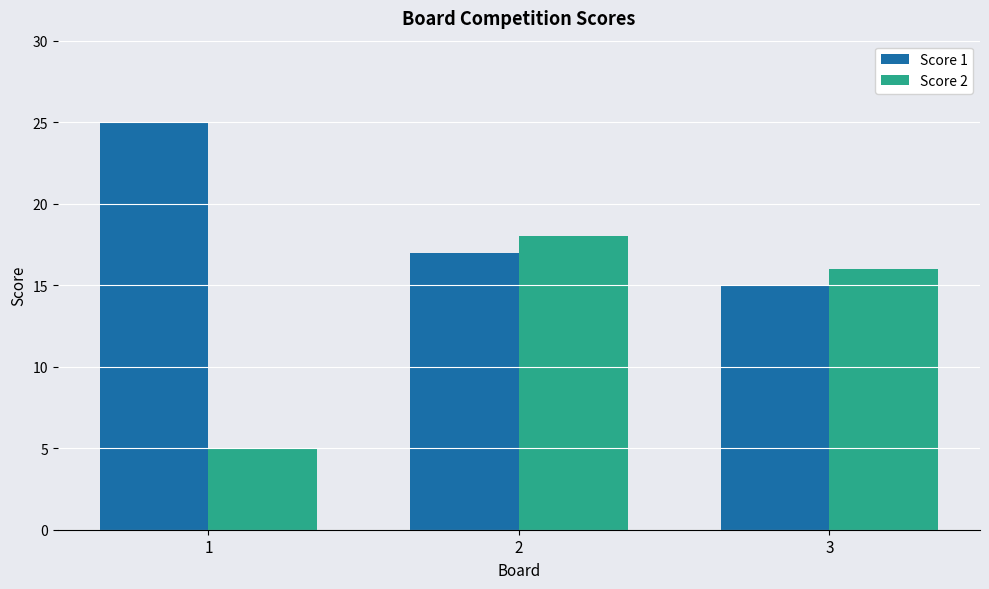

List the series in order of their peak value, lowest first.

Score 2, Score 1